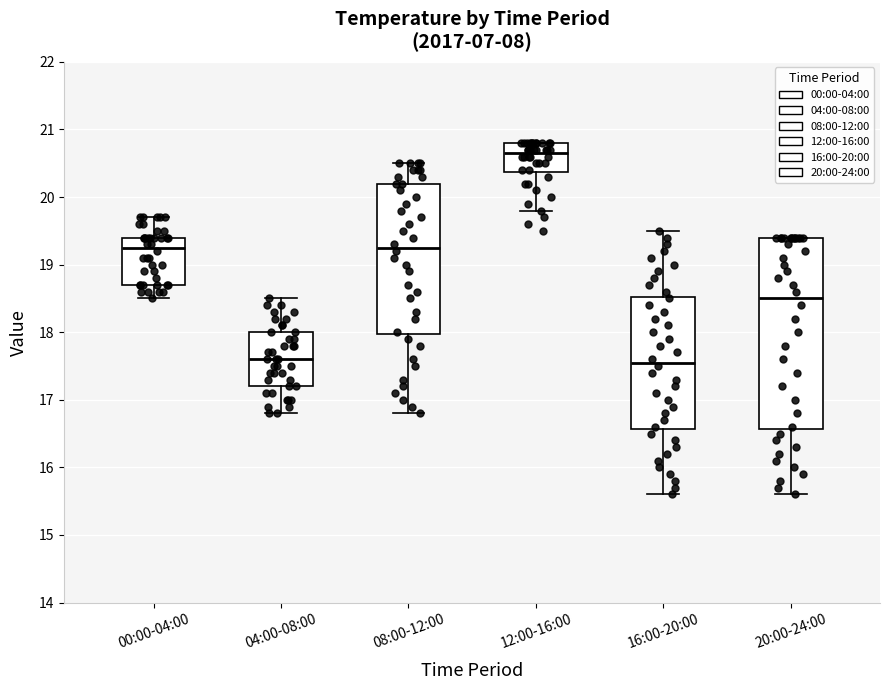

Reading left to right, read every box against the y-axis: the position of its median line, the range the box covers, and the ends of its whiskers. The values are not printed on the chart, so give them approximately, as read against the axis.

00:00-04:00: median 19.3, box 18.7 to 19.4, whiskers 18.5 to 19.7
04:00-08:00: median 17.6, box 17.2 to 18.0, whiskers 16.8 to 18.5
08:00-12:00: median 19.3, box 18.0 to 20.2, whiskers 16.8 to 20.5
12:00-16:00: median 20.7, box 20.4 to 20.8, whiskers 19.8 to 20.8
16:00-20:00: median 17.6, box 16.6 to 18.5, whiskers 15.6 to 19.5
20:00-24:00: median 18.5, box 16.6 to 19.4, whiskers 15.6 to 19.4